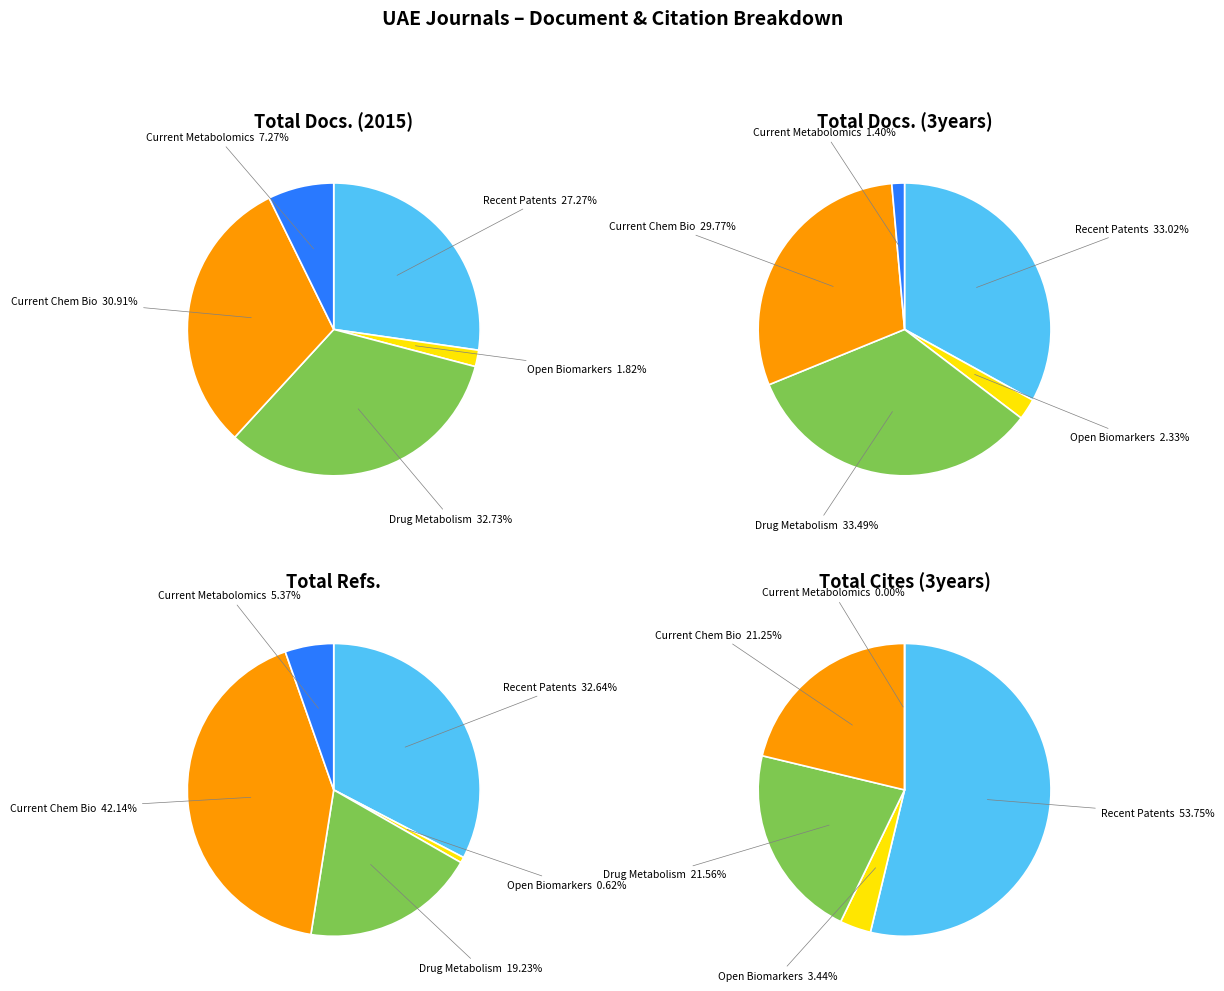

Rank the categories by Total Docs. (3years) value from highest to lowest.

Drug Metabolism Letters, Recent Patents on Endocrine, Current Chemical Biology, Open Biomarkers Journal, Current Metabolomics